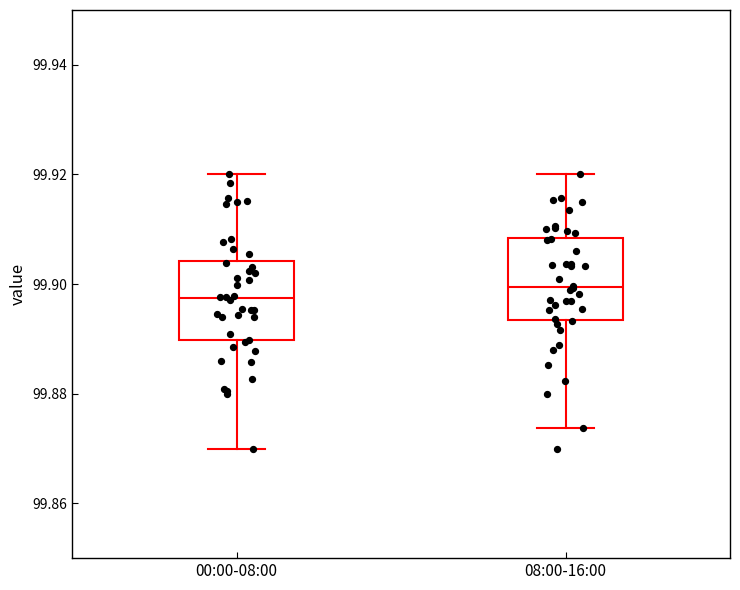

Where does the median line of the box for 08:00-16:00 sit on the y-axis? The values are not printed on the chart, so give them approximately, as read against the axis.

99.900